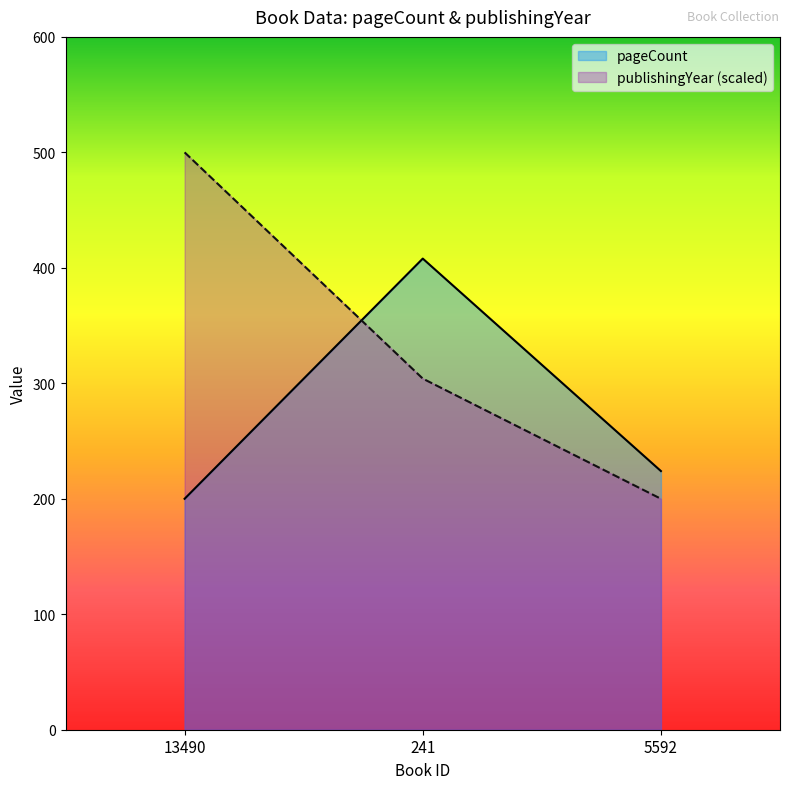

What is the difference between the pageCount values at 241 and 13490?

208.0